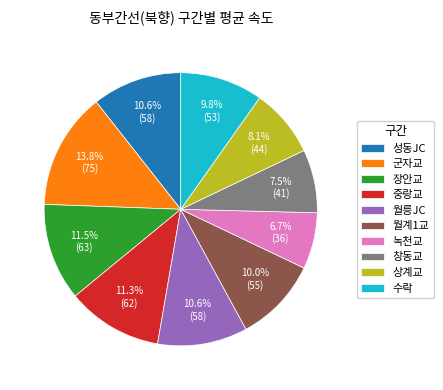

What percentage is the 월계1교 slice, to the nearest percent?

10%